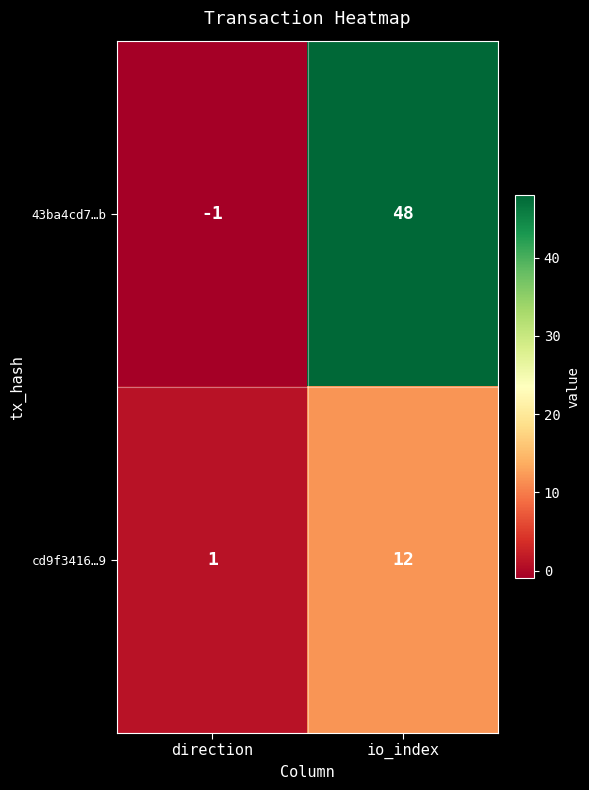

At which category is the sum across all series the highest?

io_index